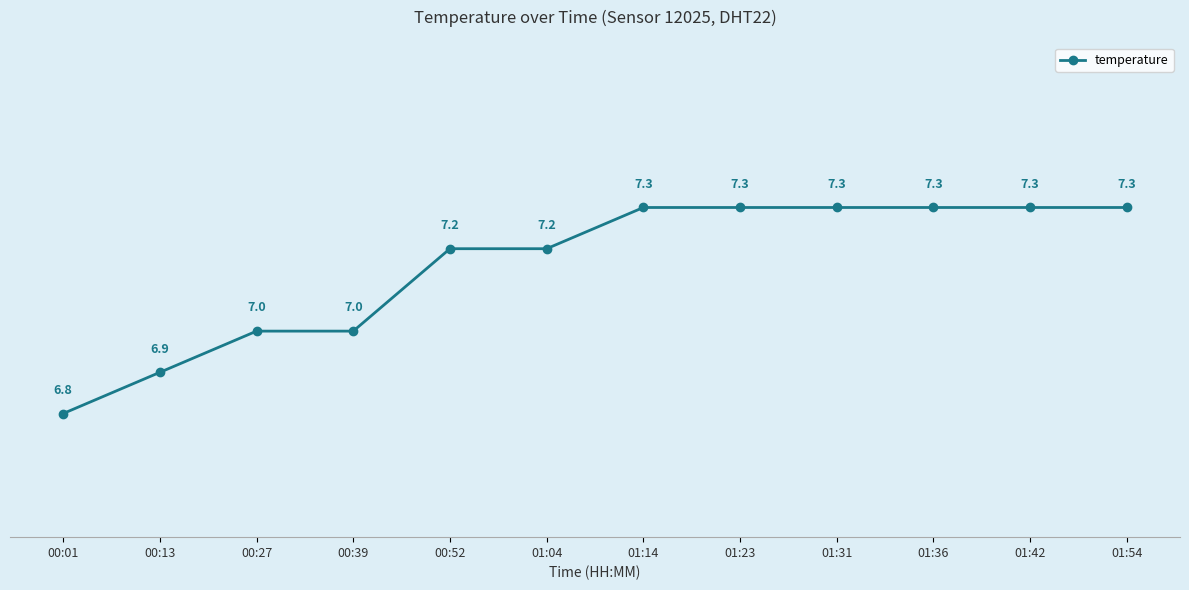

Reading left to right, list all the values displayed in this chart.

6.8	6.9	7.0	7.0	7.2	7.2	7.3	7.3	7.3	7.3	7.3	7.3